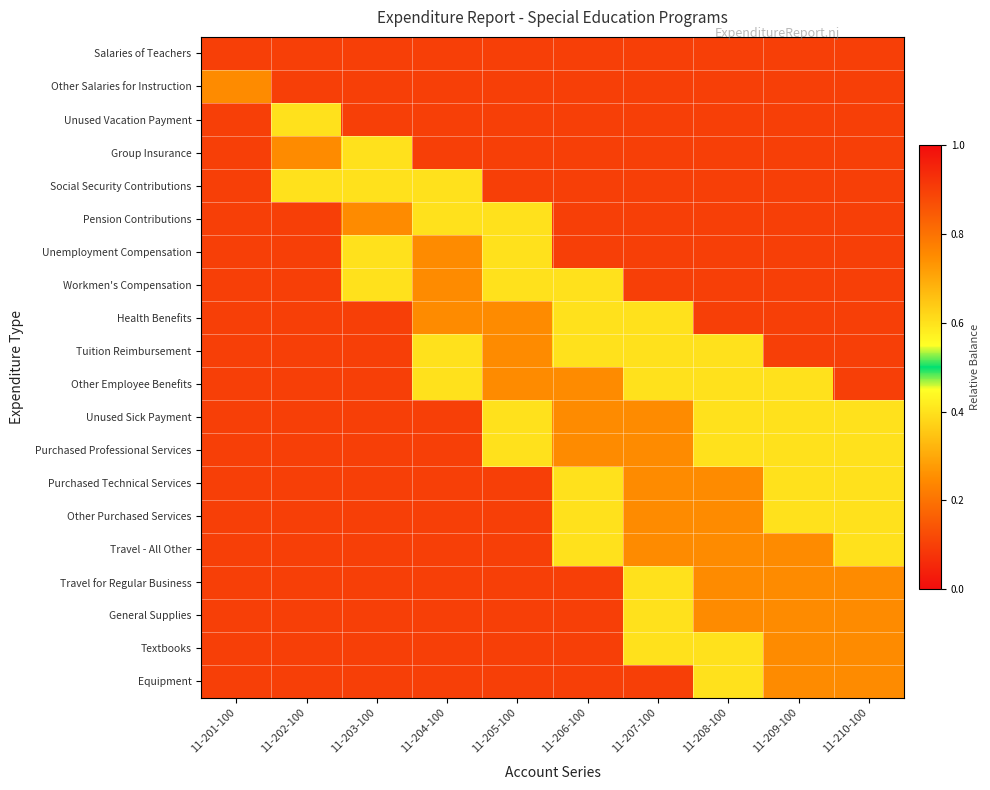

At how many categories does at least one series exceed 0?

10